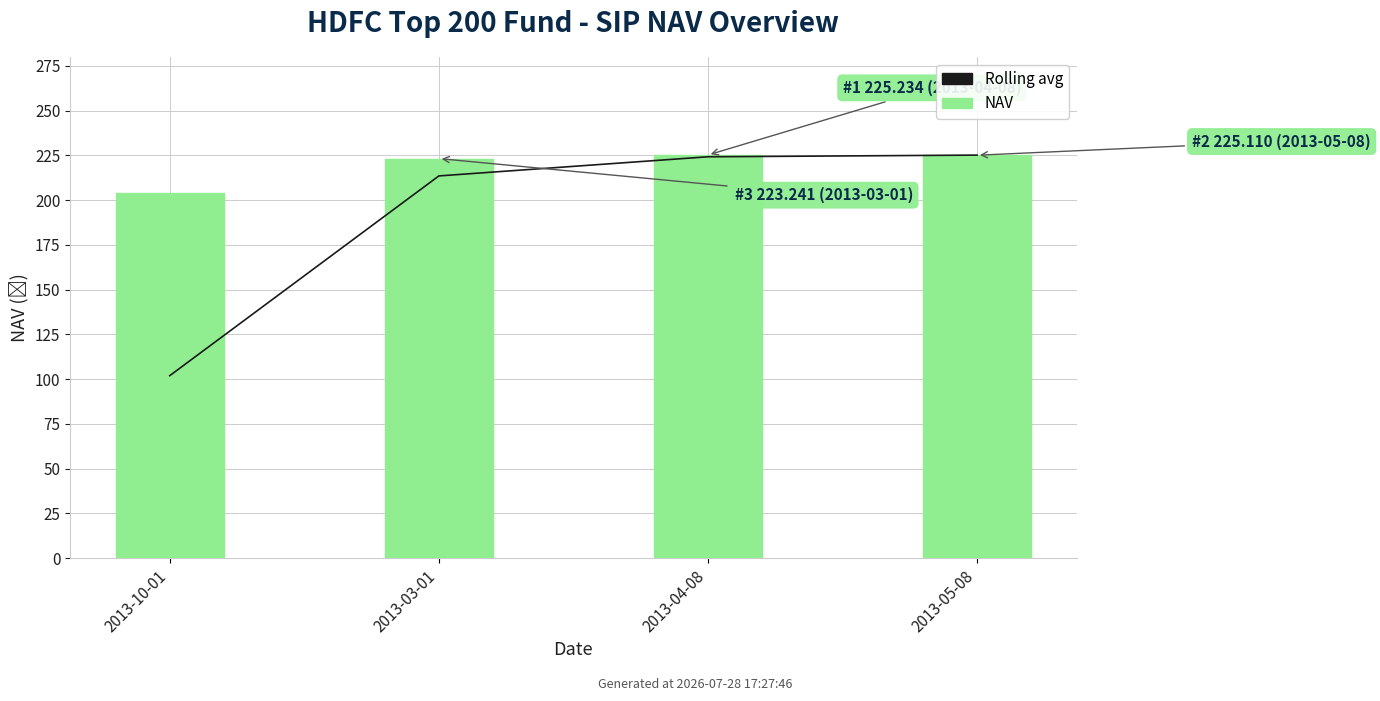

The Rolling avg series shows 213.5 at 2013-03-01. True or false?

True